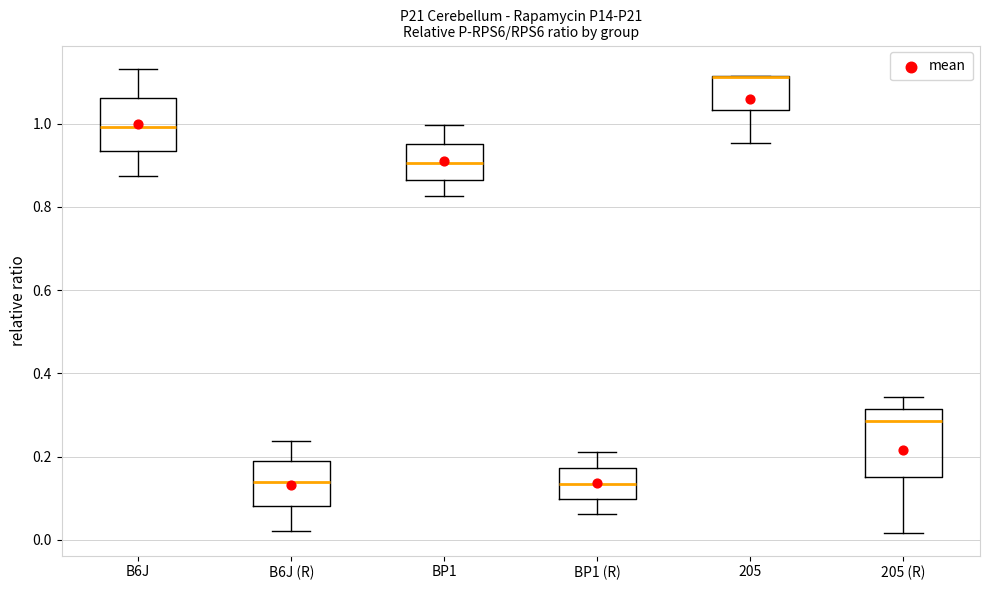

Reading left to right, transcribe this box plot: for each box, give where its median line is, the range the box spans, and where its two whiskers end, as read against the y-axis. The values are not printed on the chart, so give them approximately, as read against the axis.

B6J: median 1.00, box 0.94 to 1.06, whiskers 0.88 to 1.14
B6J (R): median 0.14, box 0.08 to 0.18, whiskers 0.02 to 0.24
BP1: median 0.90, box 0.86 to 0.96, whiskers 0.82 to 1.00
BP1 (R): median 0.14, box 0.10 to 0.18, whiskers 0.06 to 0.22
205: median 1.12 (drawn on the box's upper edge), box 1.04 to 1.12, whiskers 0.96 to 1.12
205 (R): median 0.28, box 0.16 to 0.32, whiskers 0.02 to 0.34